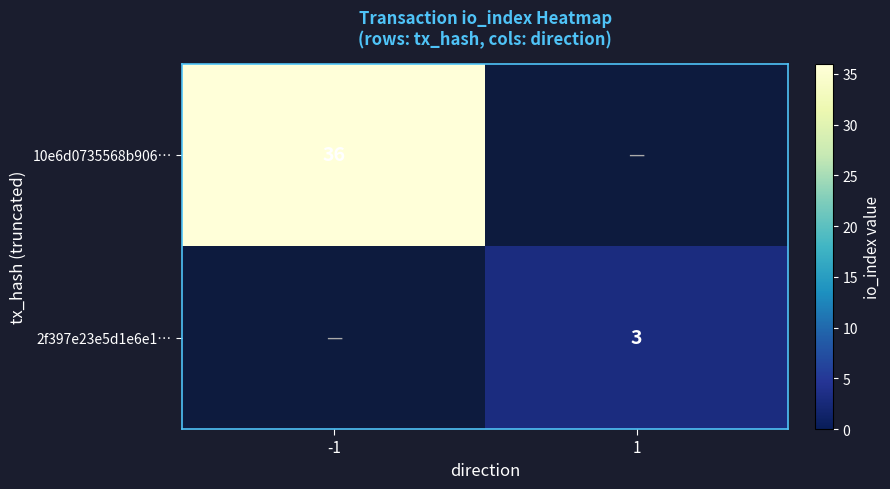

At how many categories does at least one series exceed 13?

1